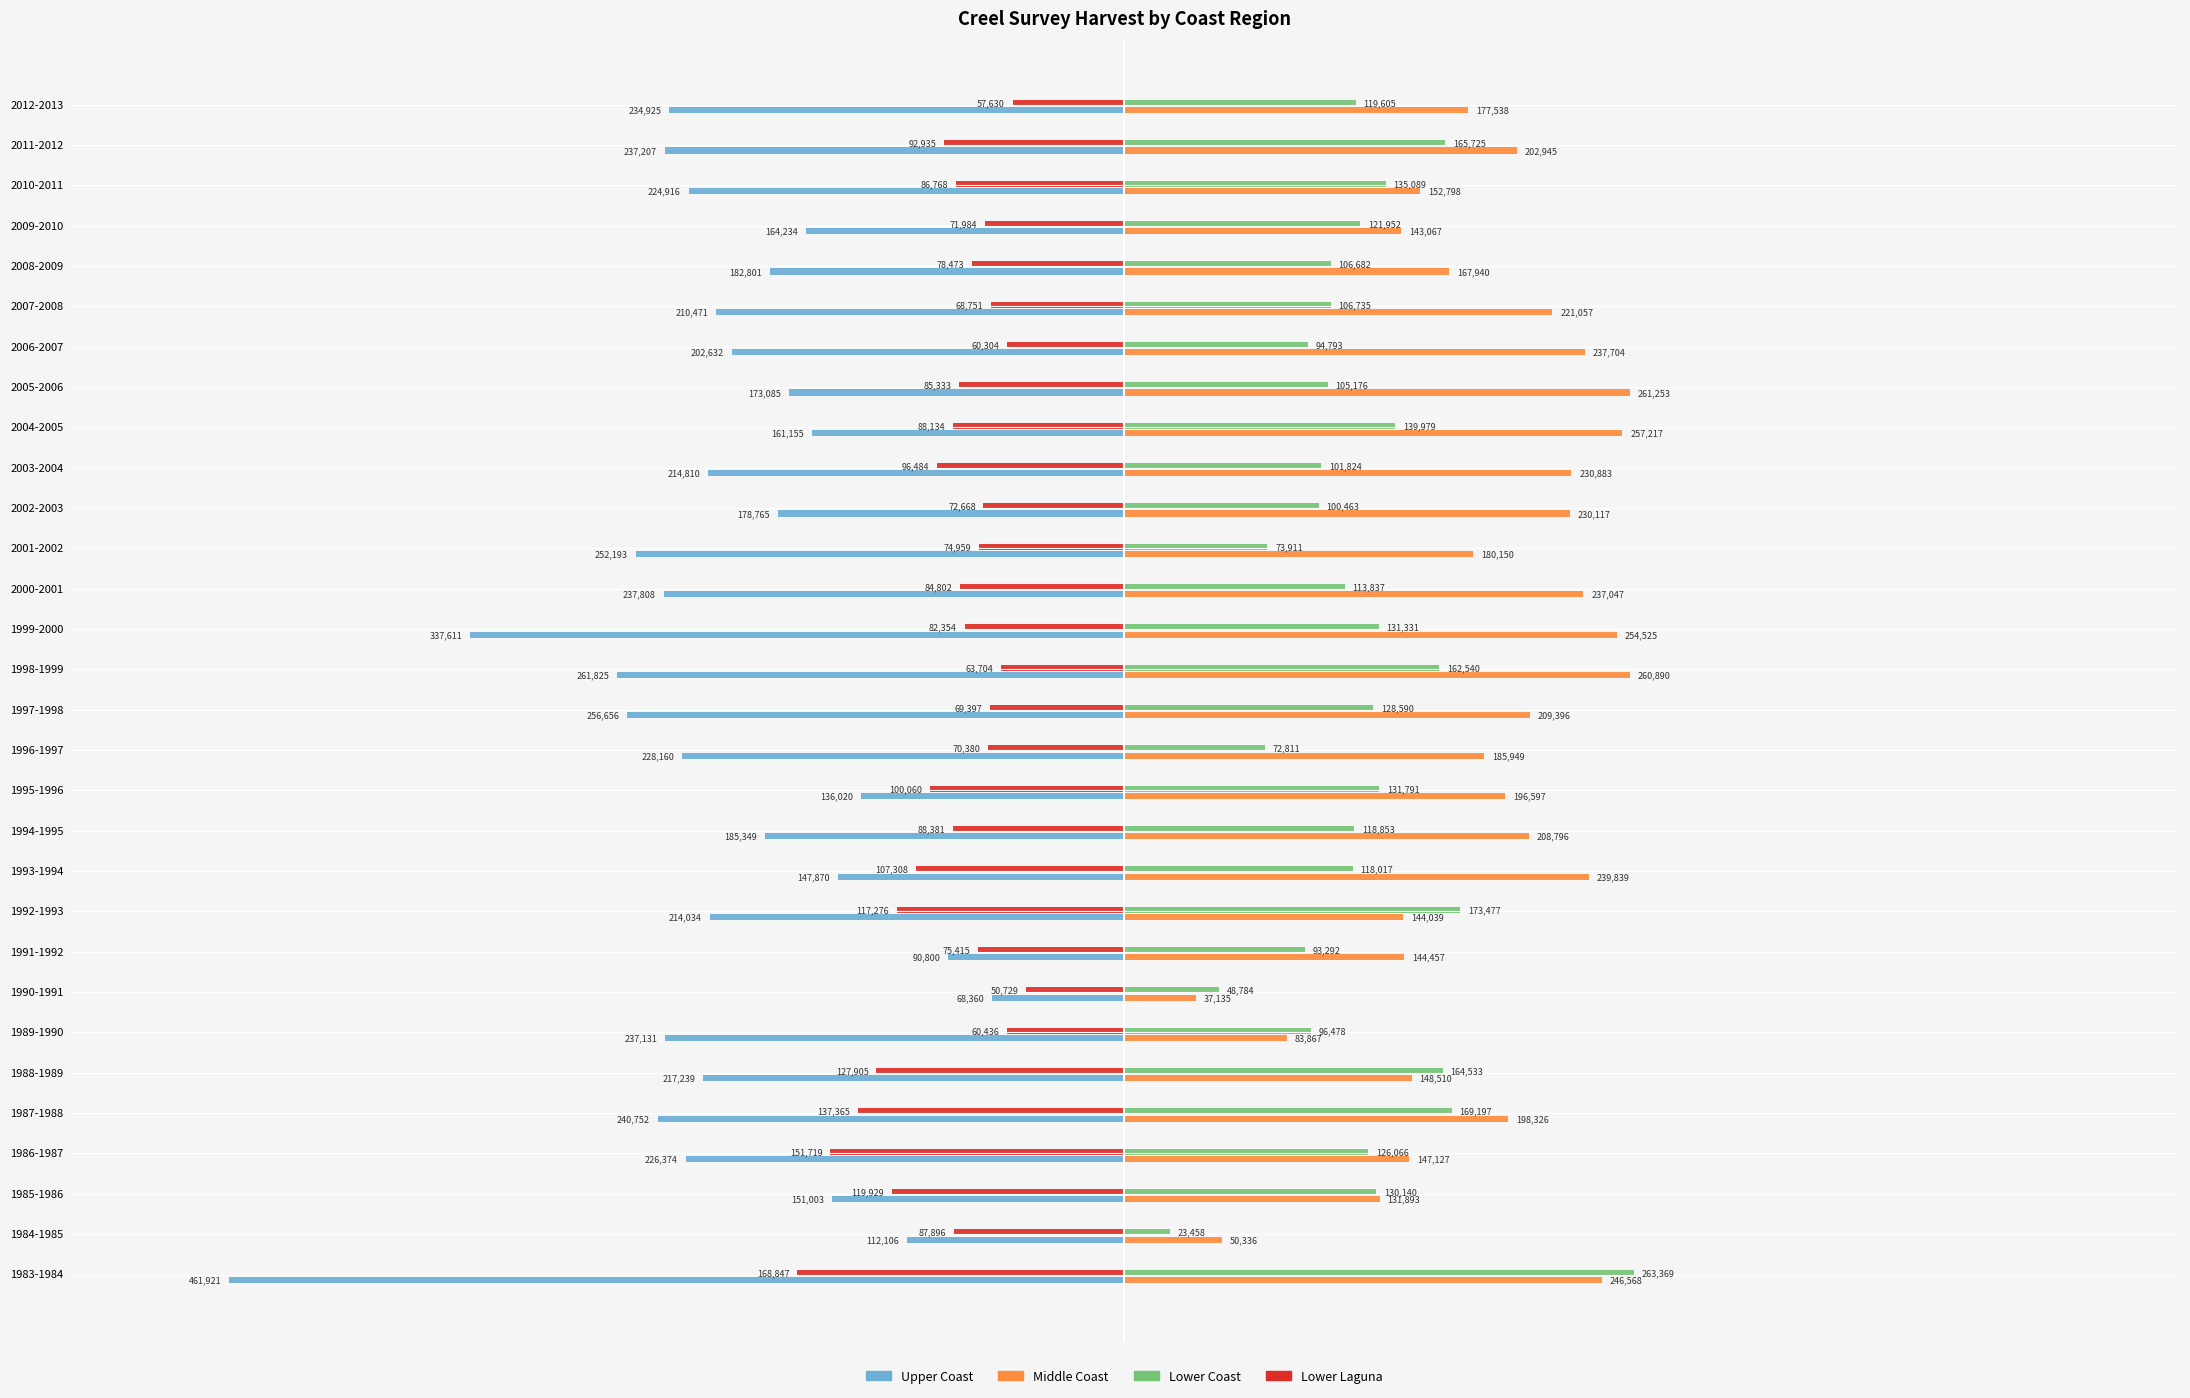

Rank the series by their average value, from lowest to highest.

Upper Coast, Lower Laguna, Lower Coast, Middle Coast